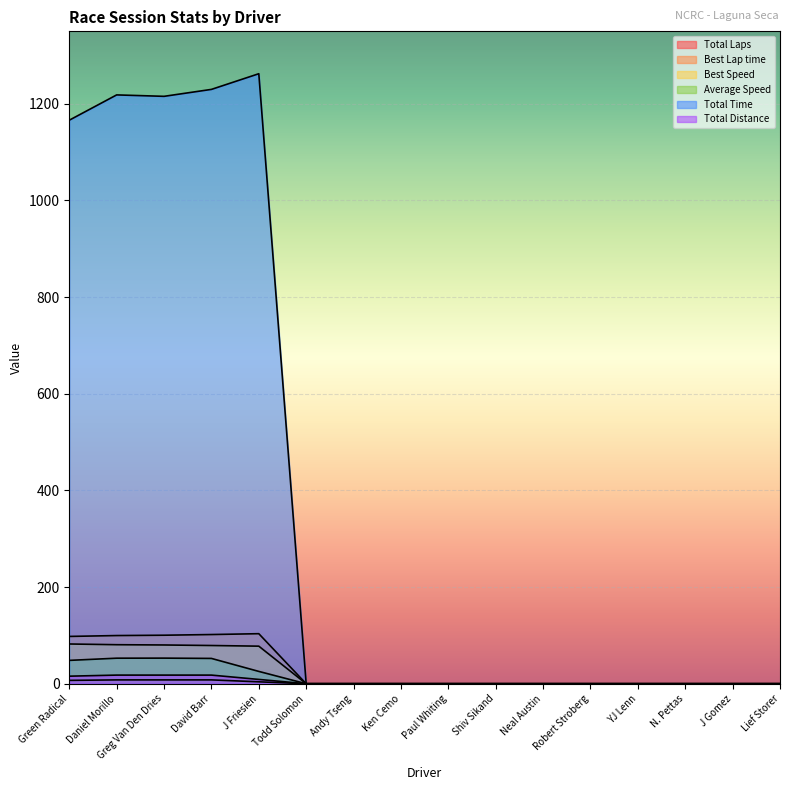

What position from the left is Paul Whiting?

9